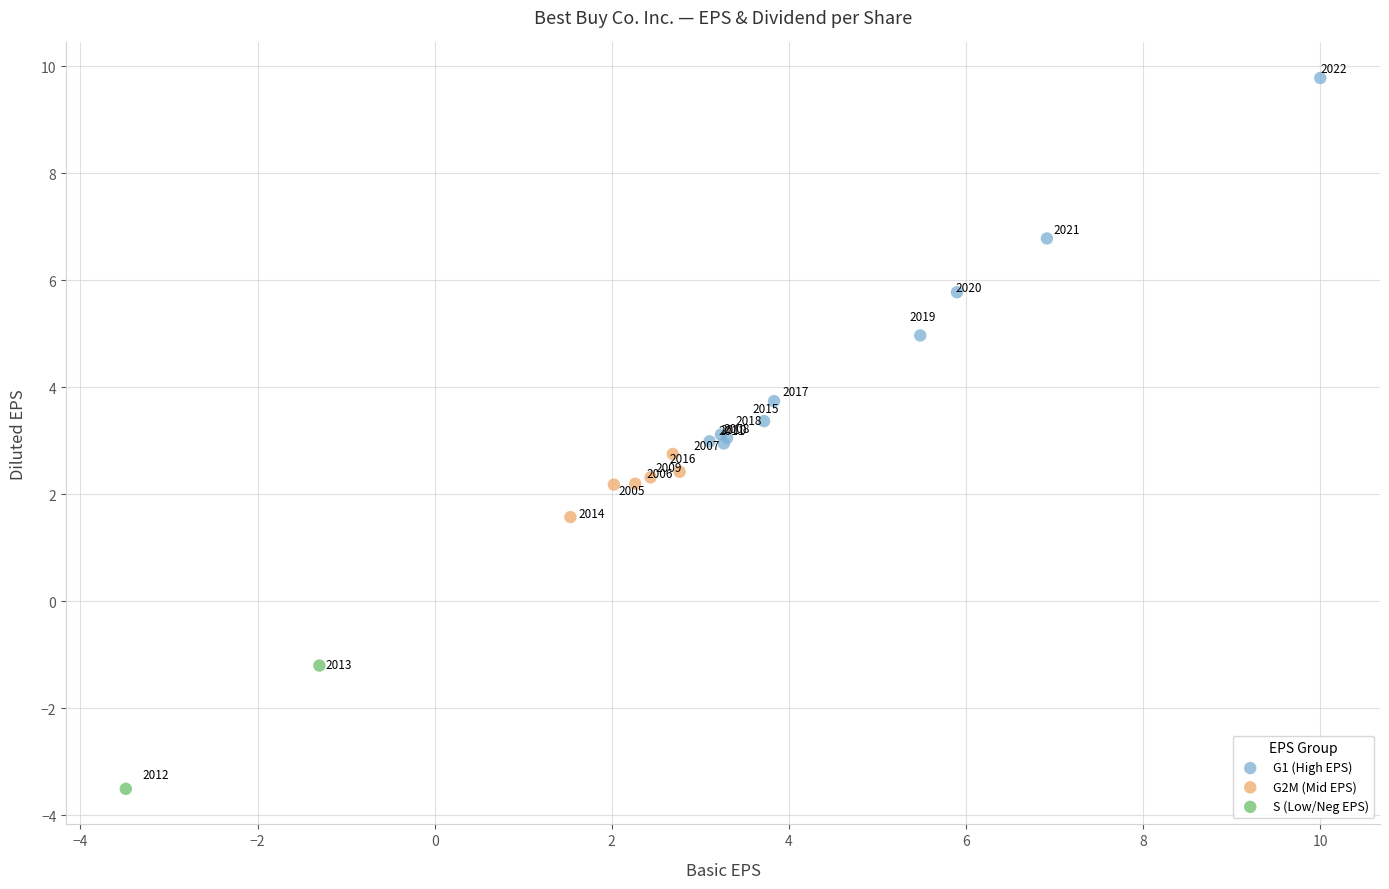

Which series has the largest Y range (max minus min)?

G1 (High EPS)